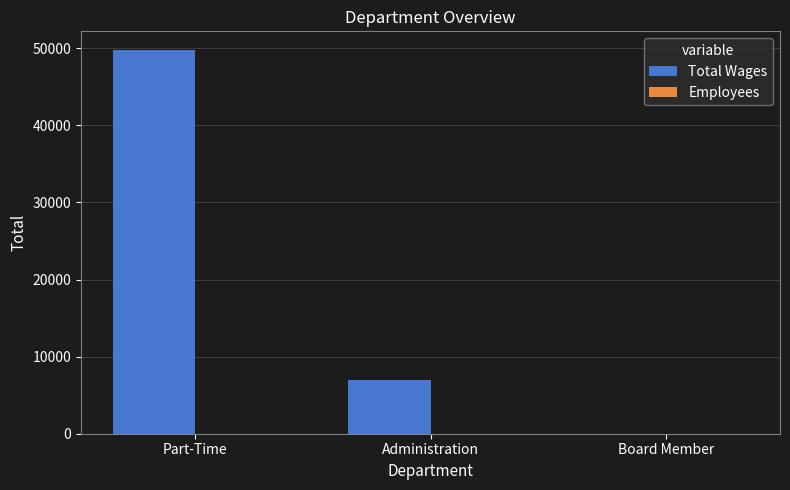

At which label is Total Wages closest to 24850?

Administration